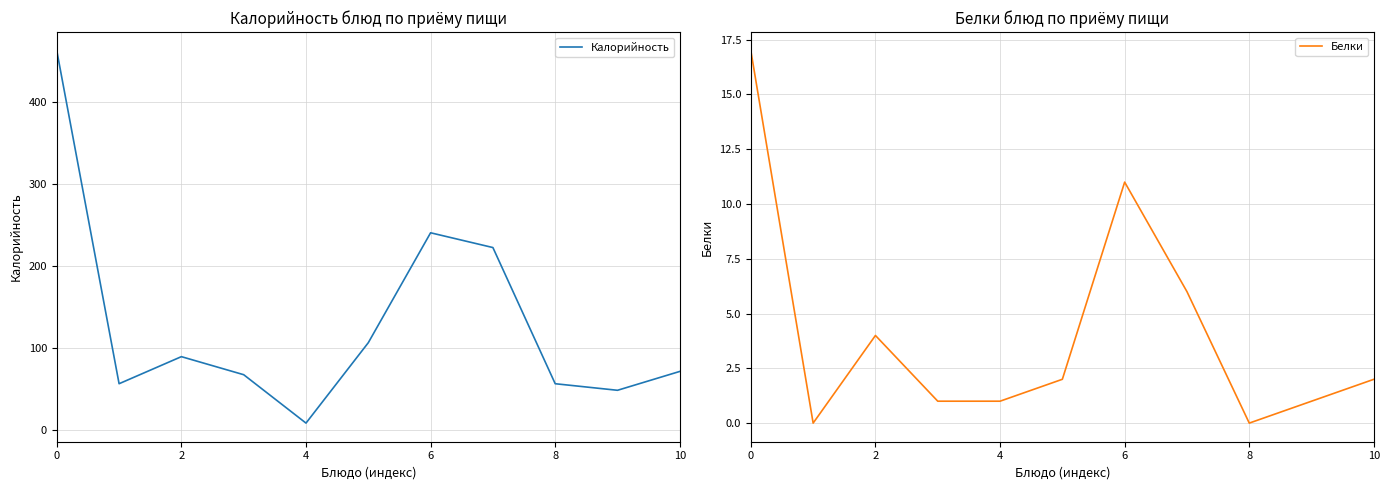

What is the difference between the second highest and second lowest values in the Калорийность series?

192